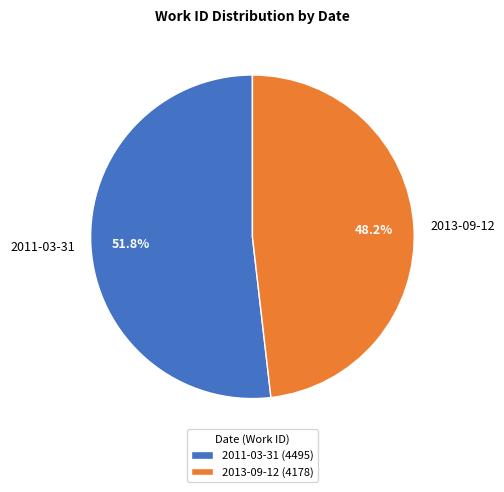

To the nearest percent, what portion does 2013-09-12 represent?

48%